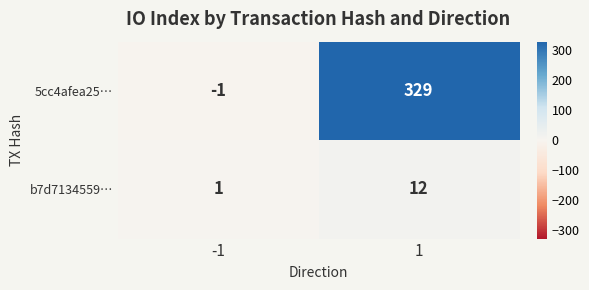

What is the greatest value displayed?

329